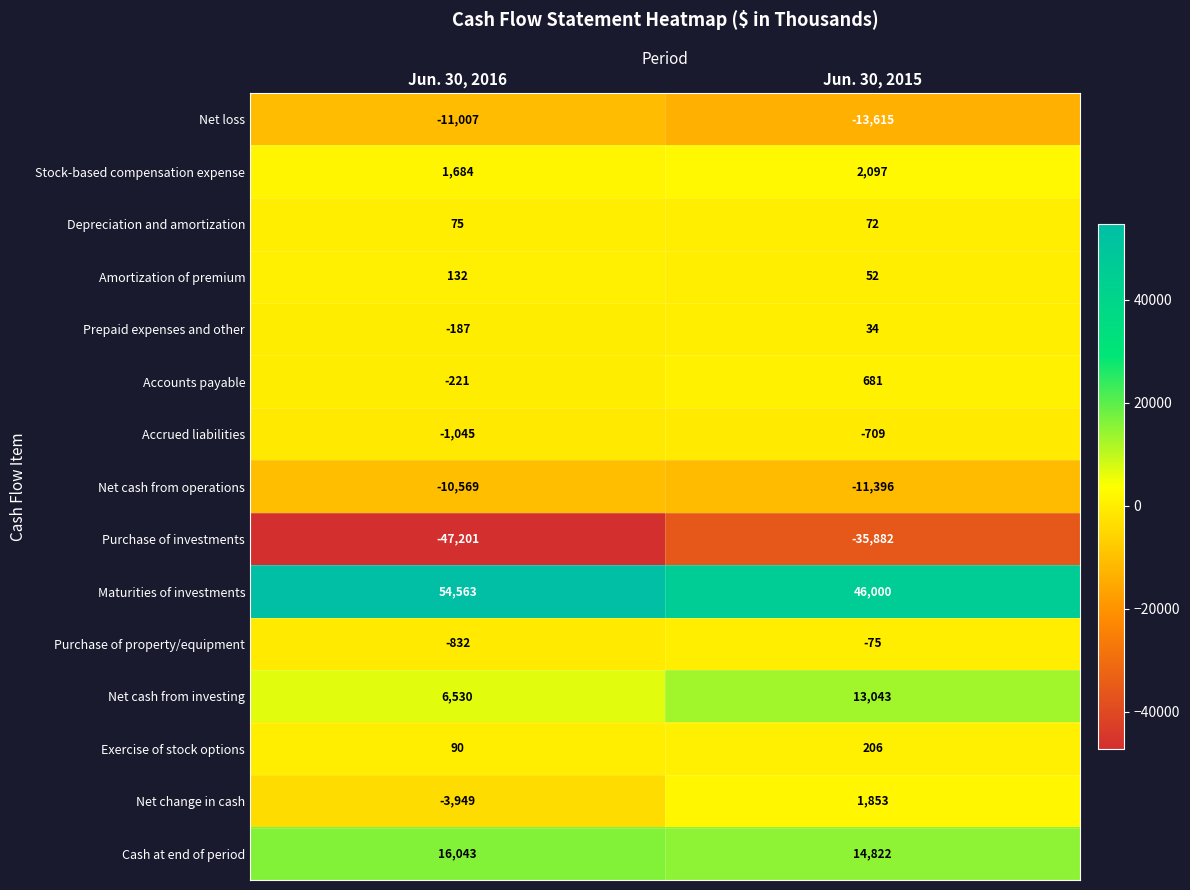

Rank the series at Jun. 30, 2015 from lowest to highest value.

Purchase of investments, Net loss, Net cash from operations, Accrued liabilities, Purchase of property/equipment, Prepaid expenses and other, Amortization of premium, Depreciation and amortization, Exercise of stock options, Accounts payable, Net change in cash, Stock-based compensation expense, Net cash from investing, Cash at end of period, Maturities of investments